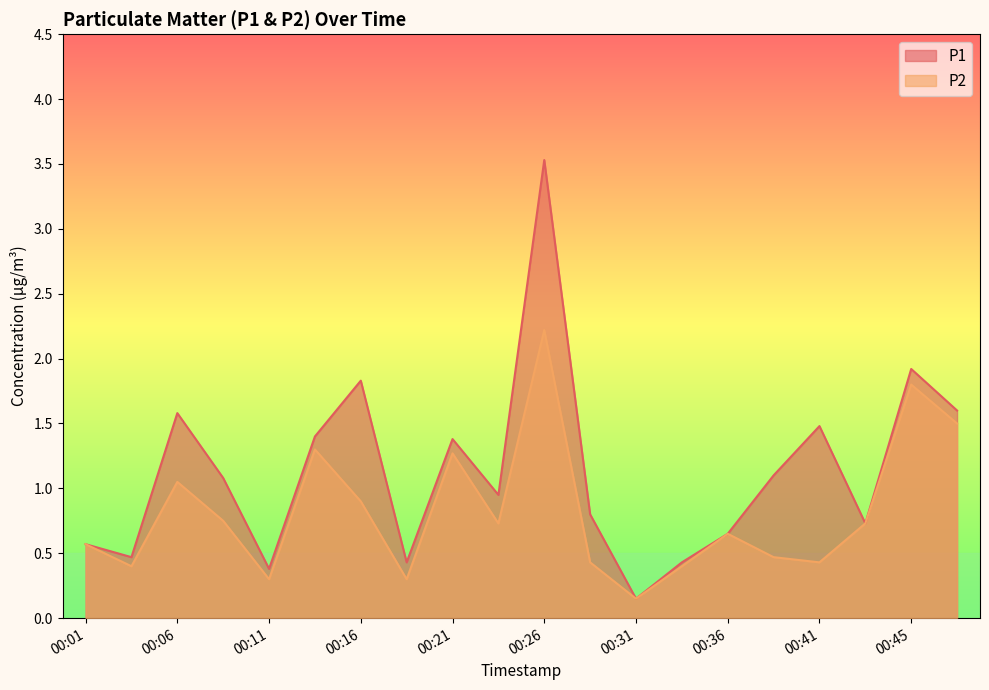

In P1, how many points are lower than both neighbors (excluding endpoints)?

6